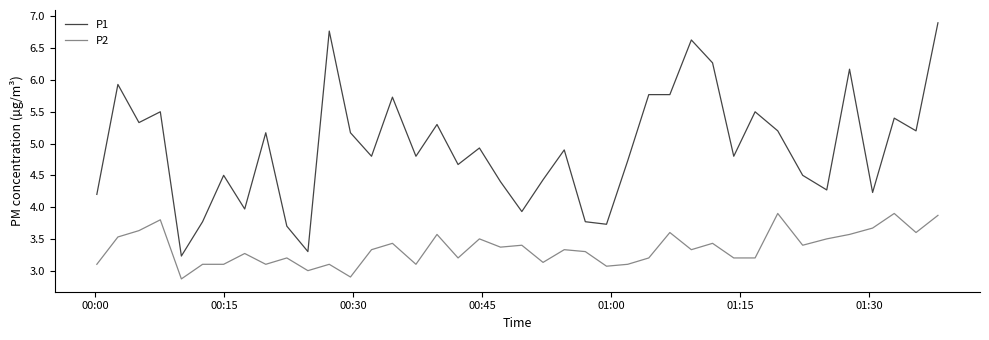

List the series in order of their peak value, lowest first.

P2, P1